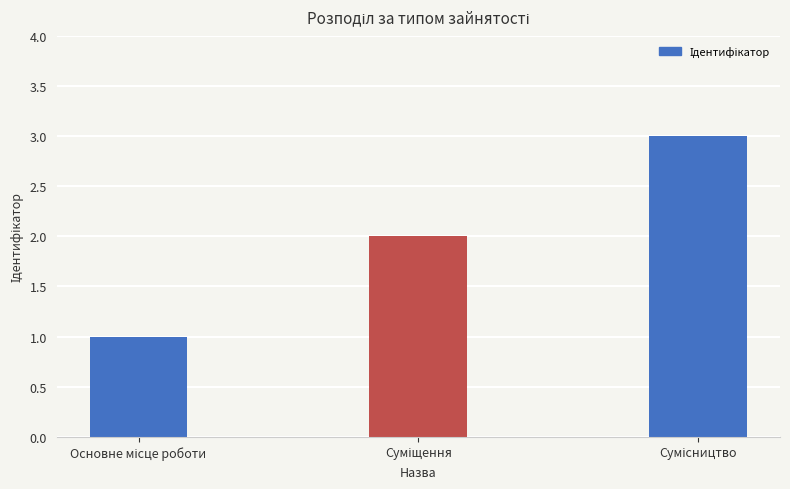

What is the maximum value shown in the chart?

3